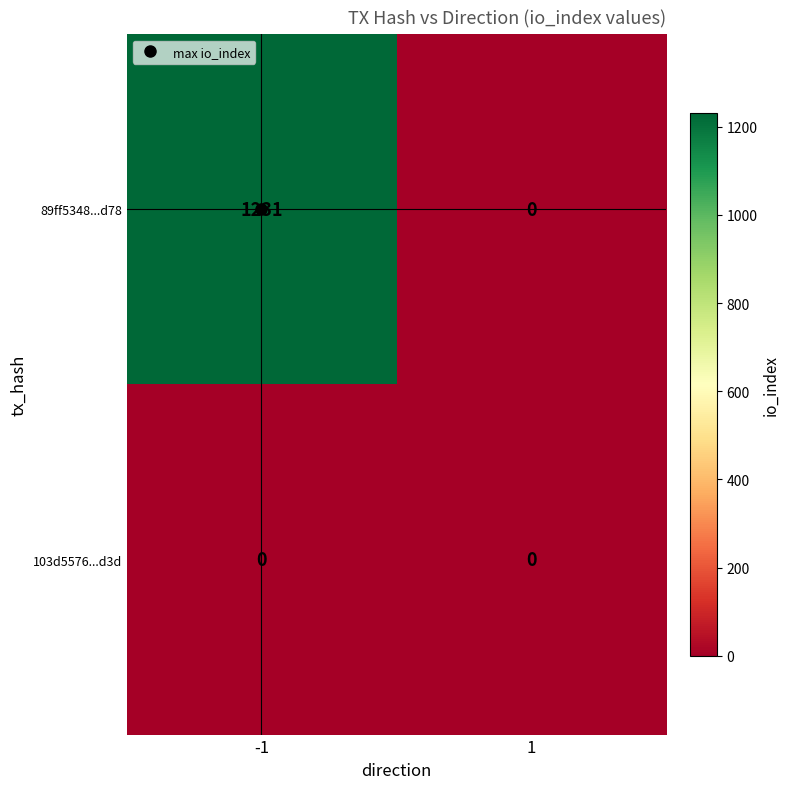

At which category is the sum across all series the highest?

-1